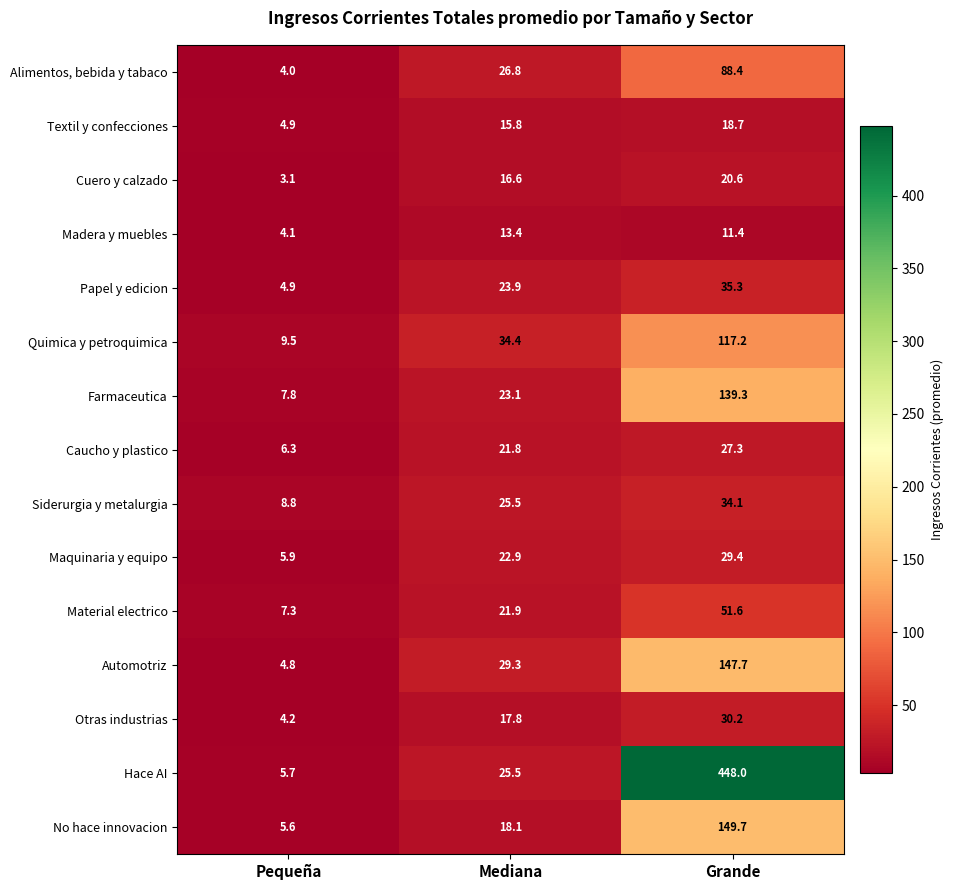

What is the difference between the maximum and minimum values in the Quimica y petroquimica series?

107.7